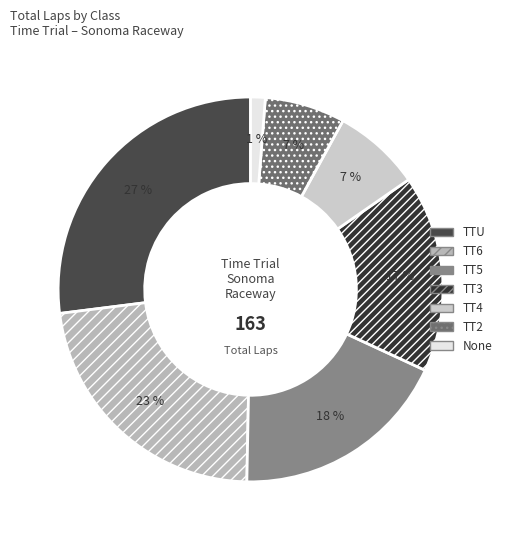

To the nearest percent, what portion does TTU represent?

27%